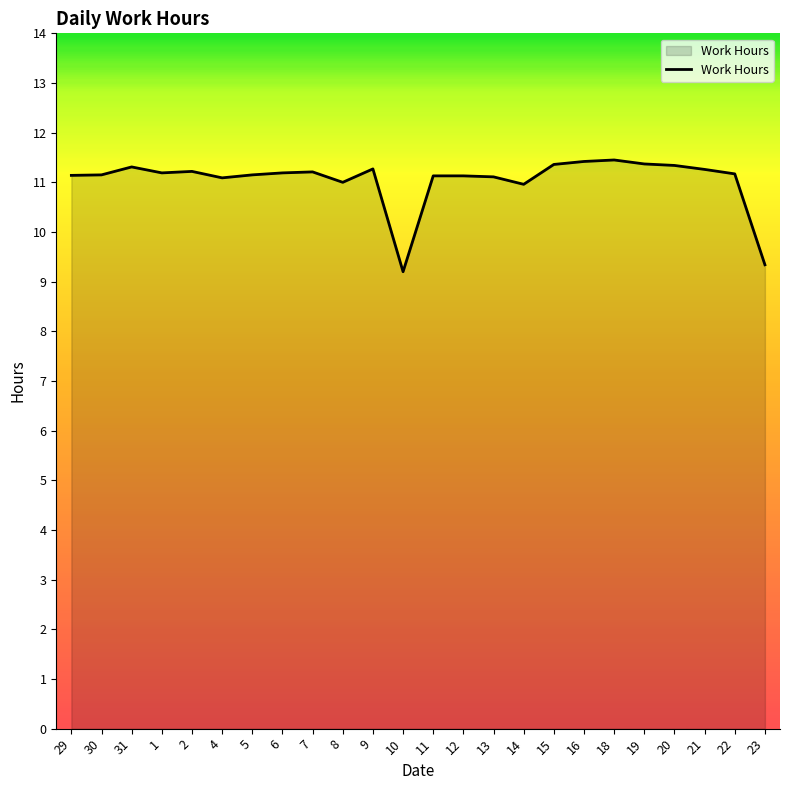

What is the change in value from 1 to 18?

+0.3